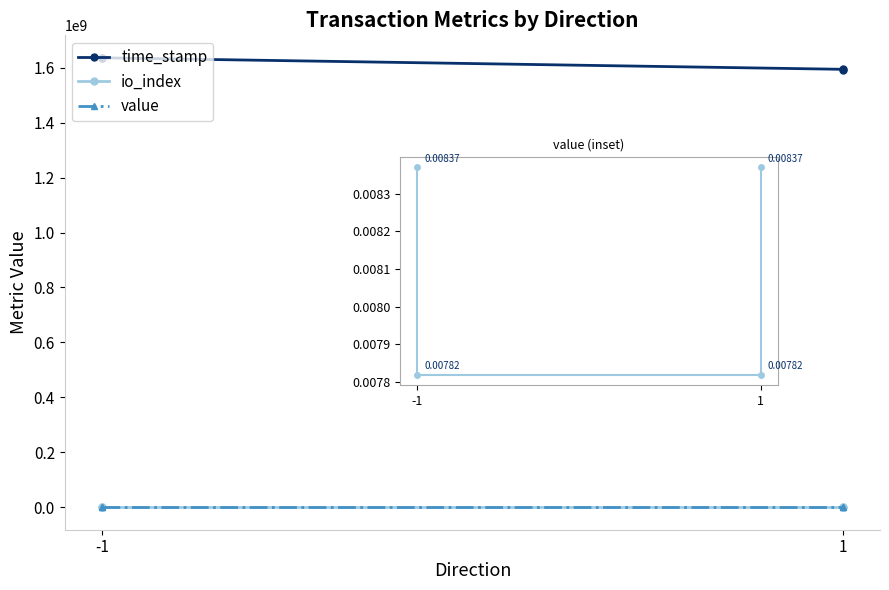

Is the value of value at -1 greater than the value of time_stamp at -1?

No